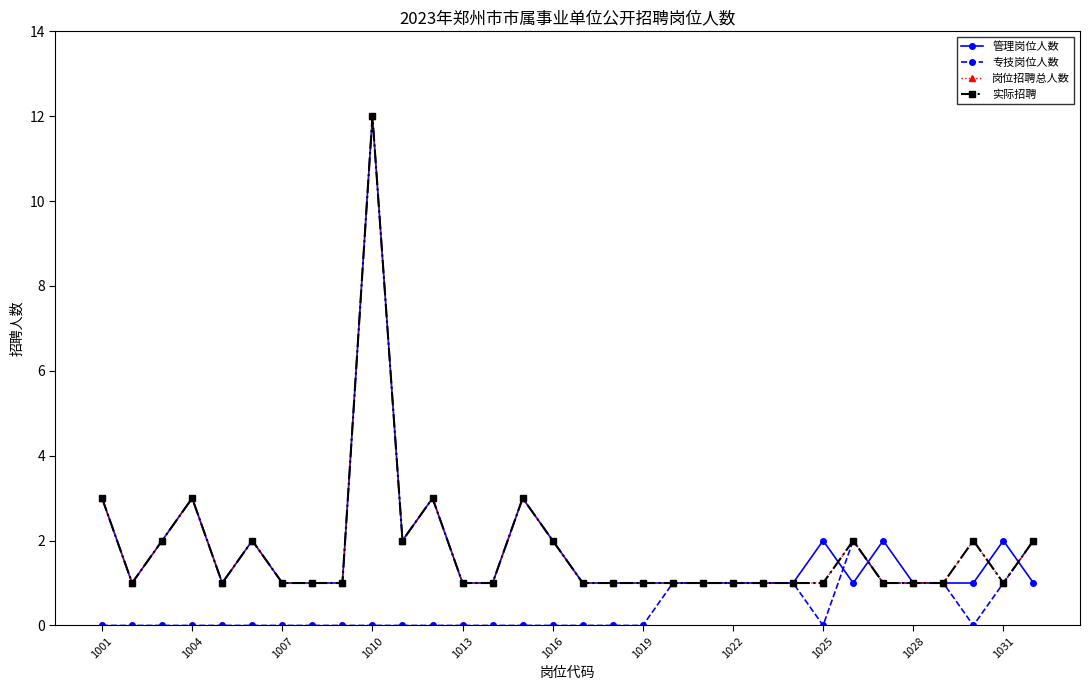

True or false: 实际招聘 and 专技岗位人数 cross at least once.

False